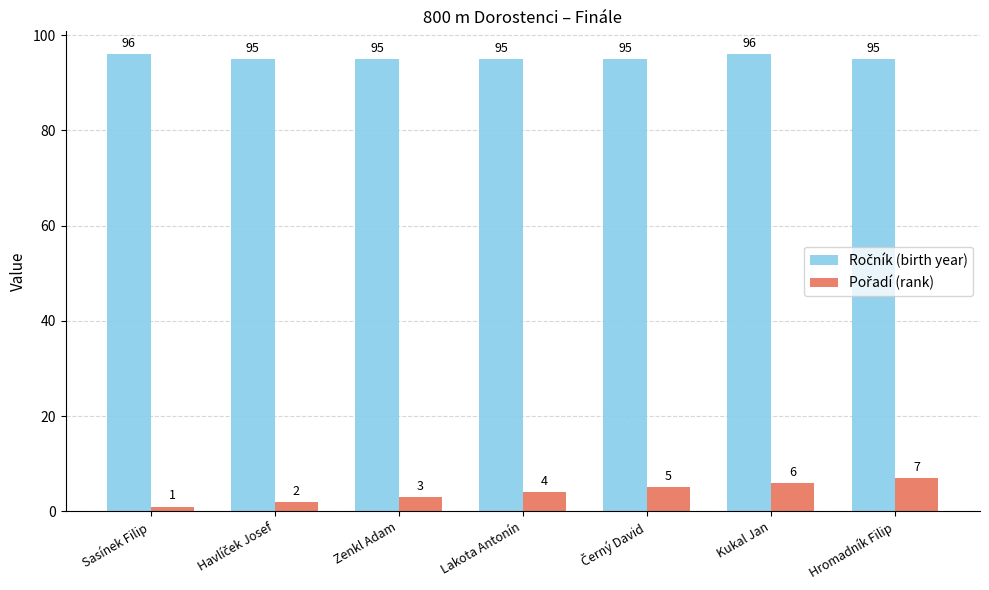

What is the total value across all series at Sasínek Filip?

97